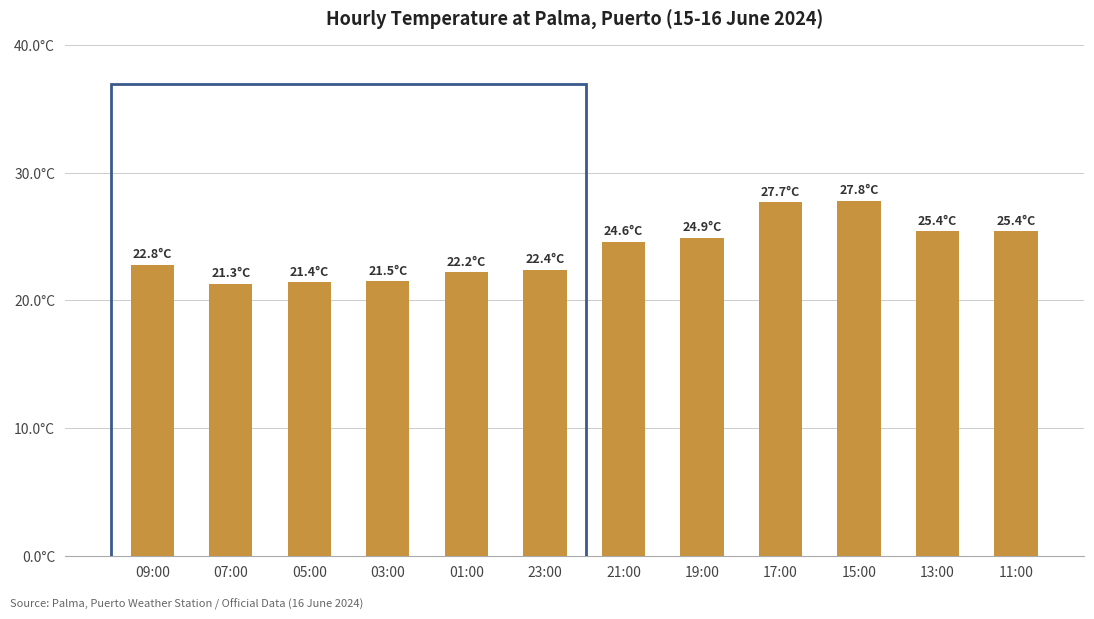

Are the bars horizontal?

No